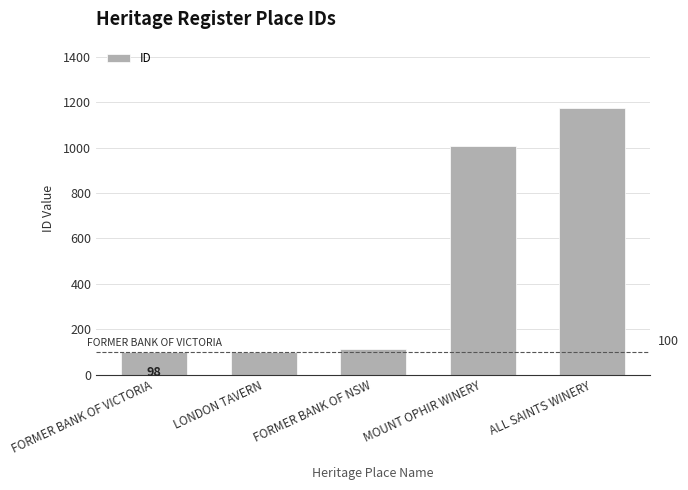

Read the value at ALL SAINTS WINERY, to the nearest 10.

1170